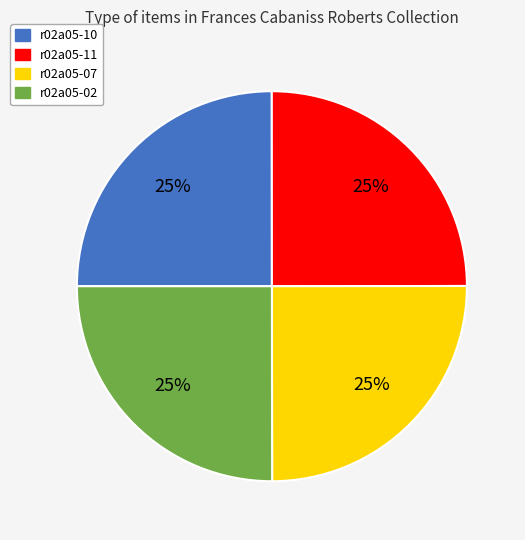

Approximately how many times larger is the value at r02a05-07 compared to r02a05-02?

1.0